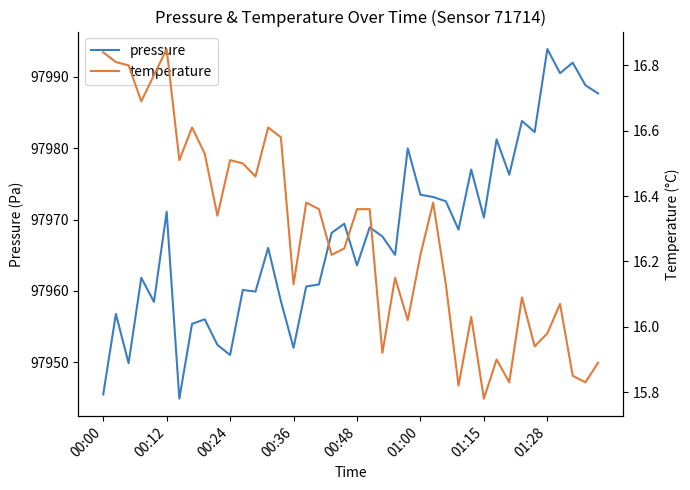

What is the lowest value of the pressure series?

97944.9